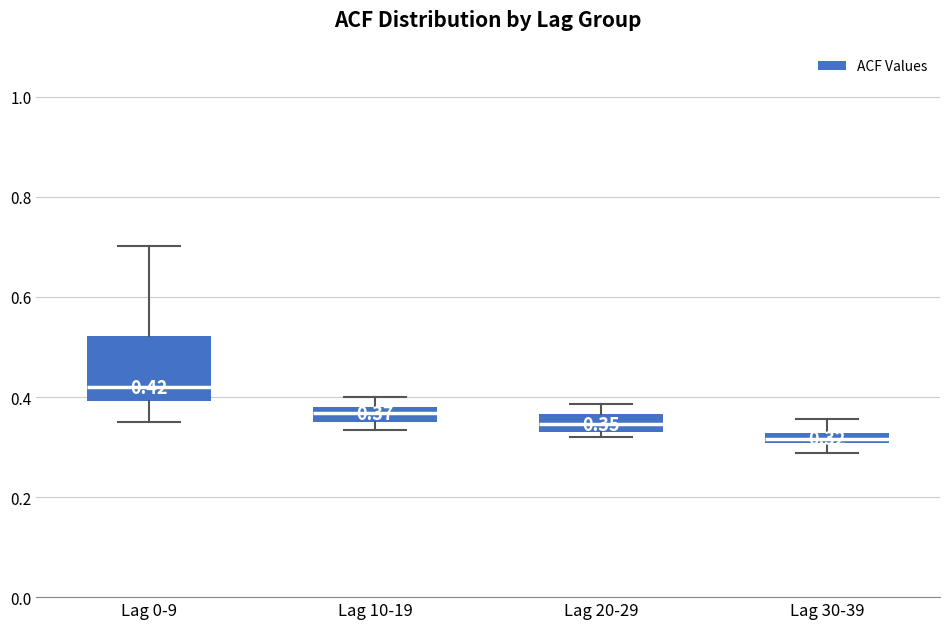

Which box's median line is the lowest?

Lag 30-39